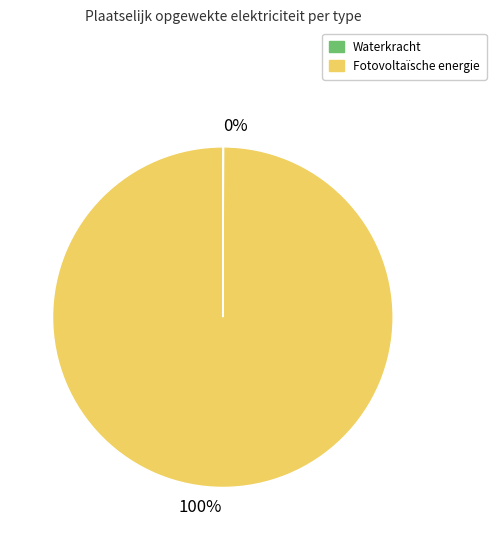

Is there any slice that represents more than half of the pie?

Yes